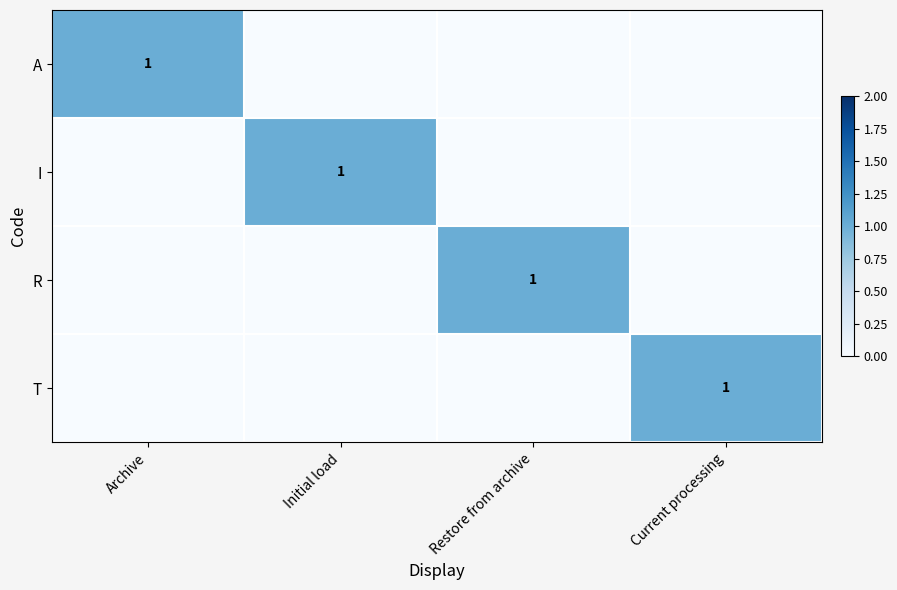

What is the sum of all A values?

1